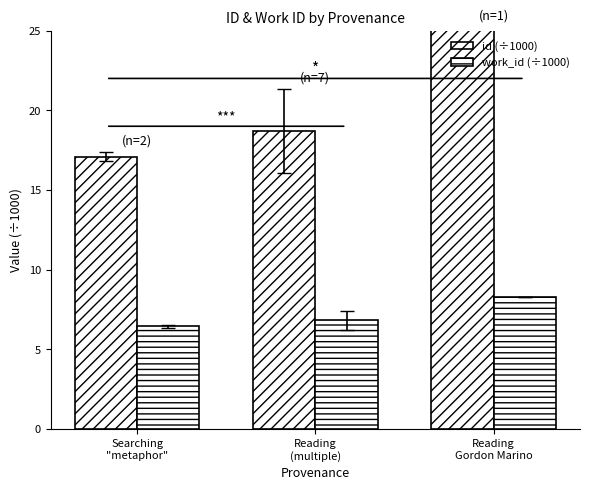

What is the approximate value of work_id (÷1000) at Searching
"metaphor"?

6.4